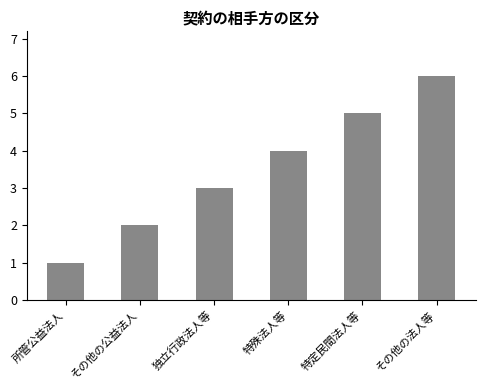

List the labels in order of value, largest first.

その他の法人等, 特定民間法人等, 特殊法人等, 独立行政法人等, その他の公益法人, 所管公益法人